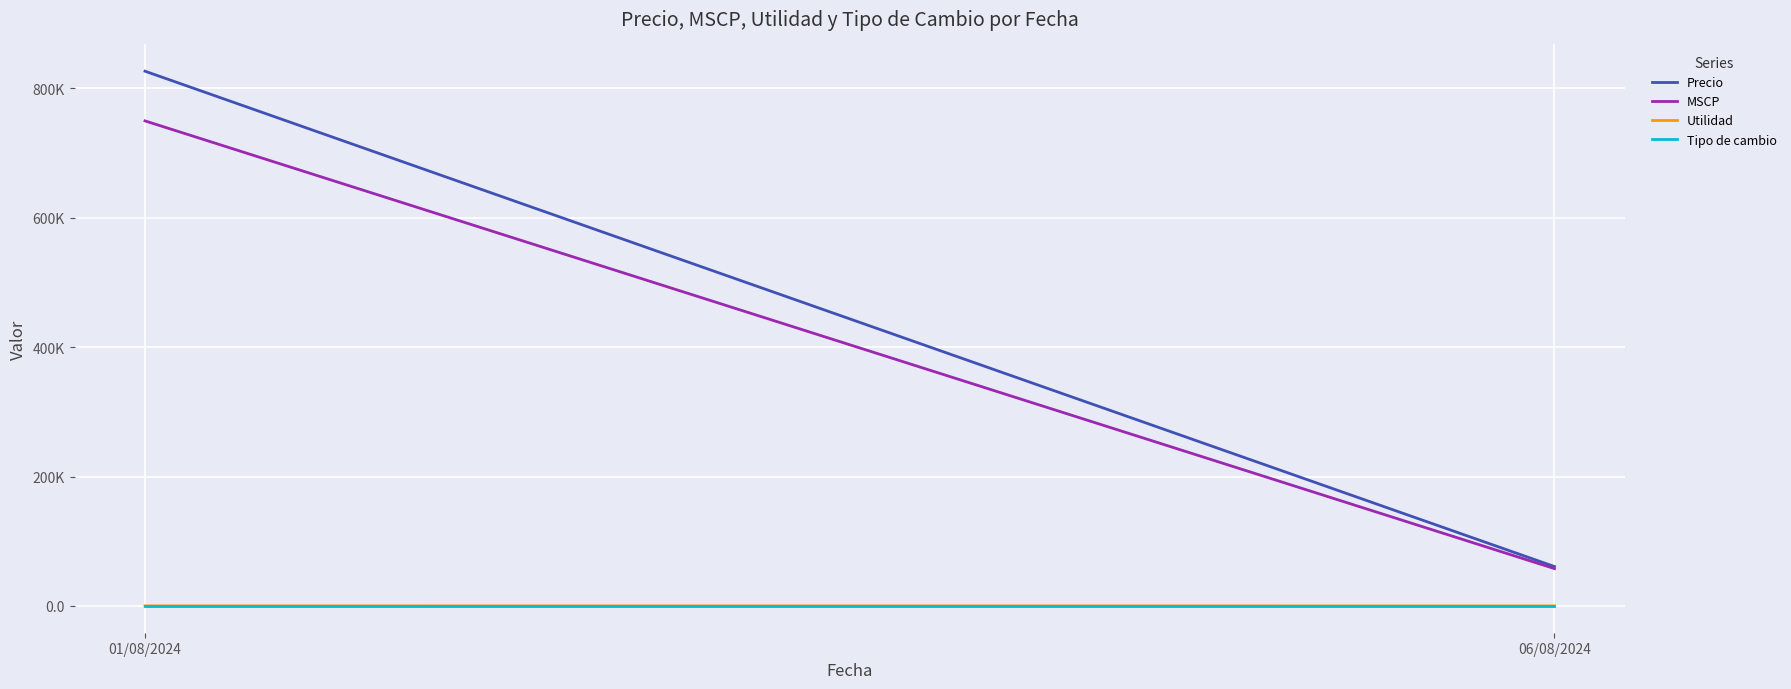

At which category does the chart reach its minimum across all series?

01/08/2024